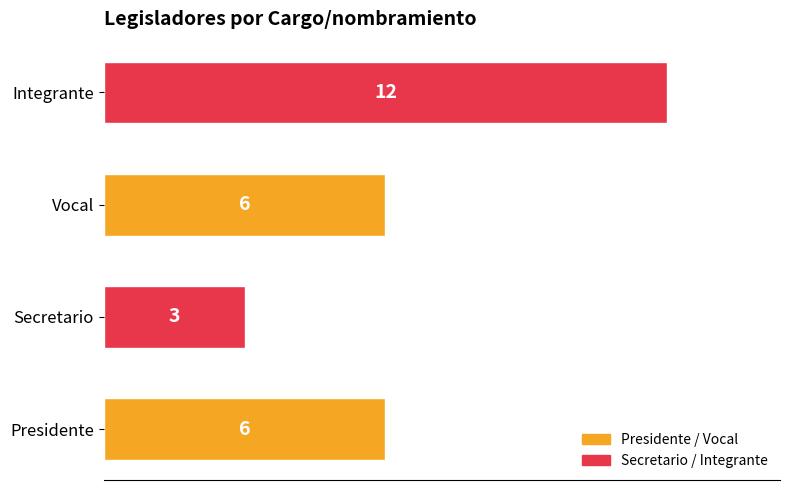

Reading bottom to top, what are all the values shown in this chart?

6	3	6	12